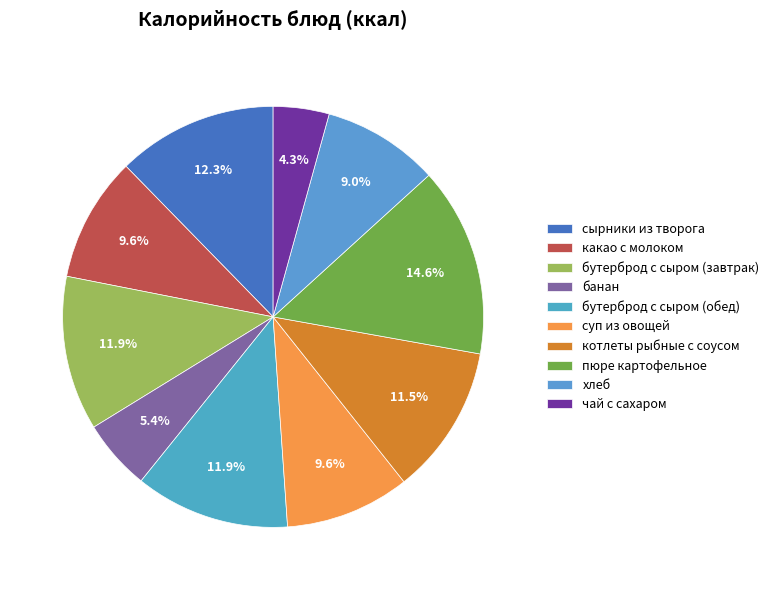

How much of the chart is everything except котлеты рыбные с соусом?

88.5%